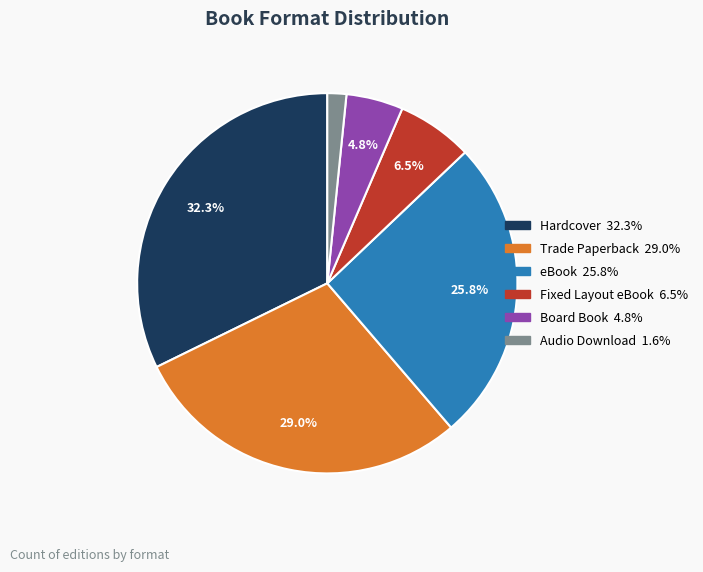

Is there a majority slice in this chart?

No